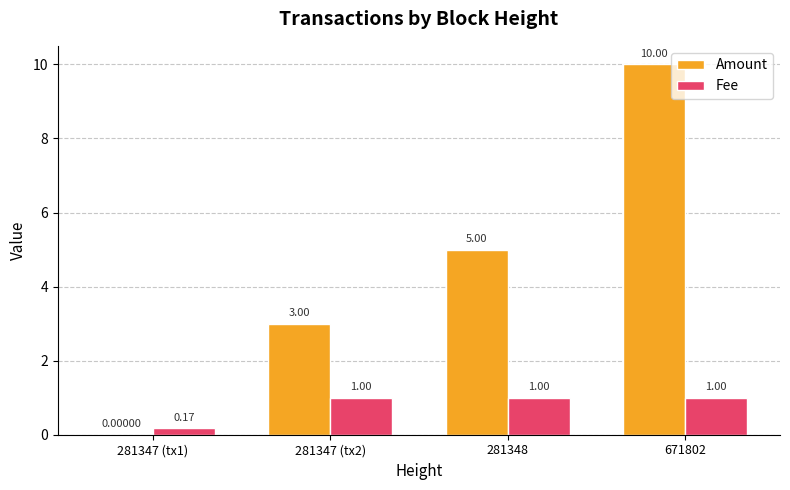

Which series has the largest total across all categories?

Amount